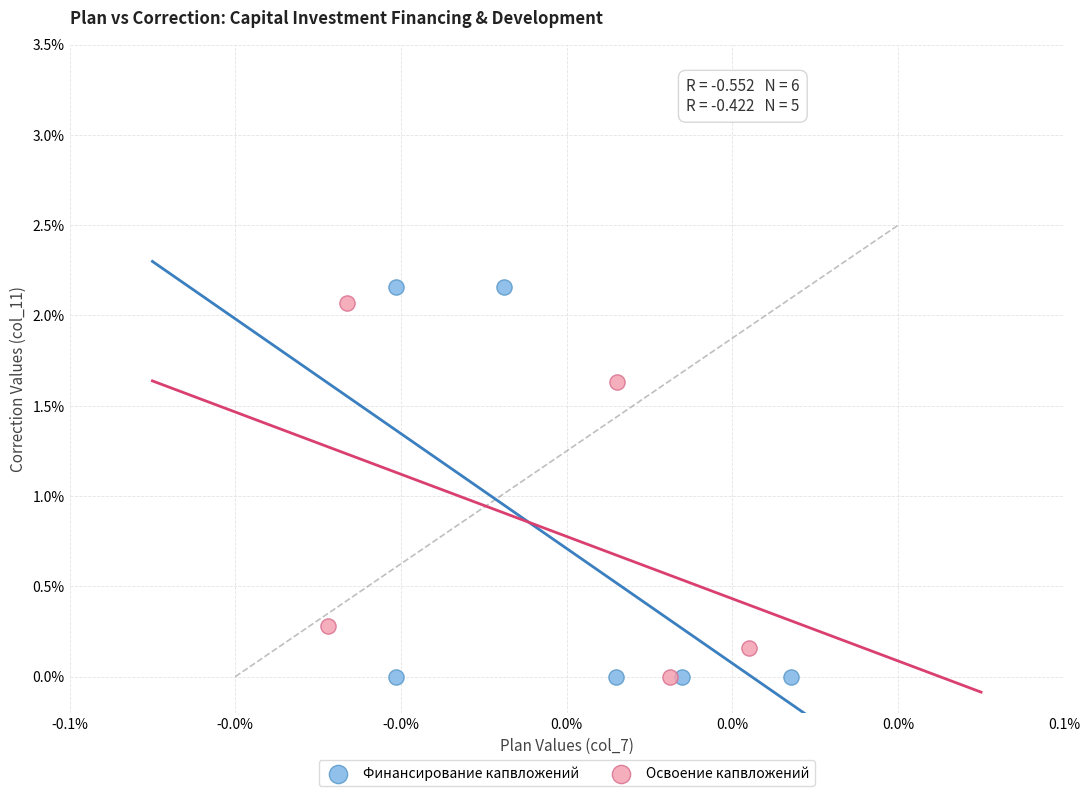

Which series has the widest spread of Y values?

Финансирование капвложений